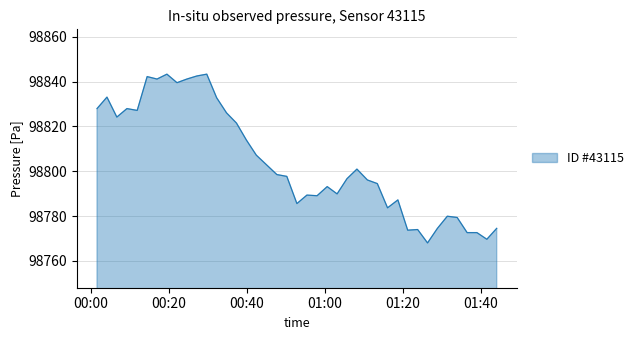

What is the difference between the second highest and second lowest values?

73.7